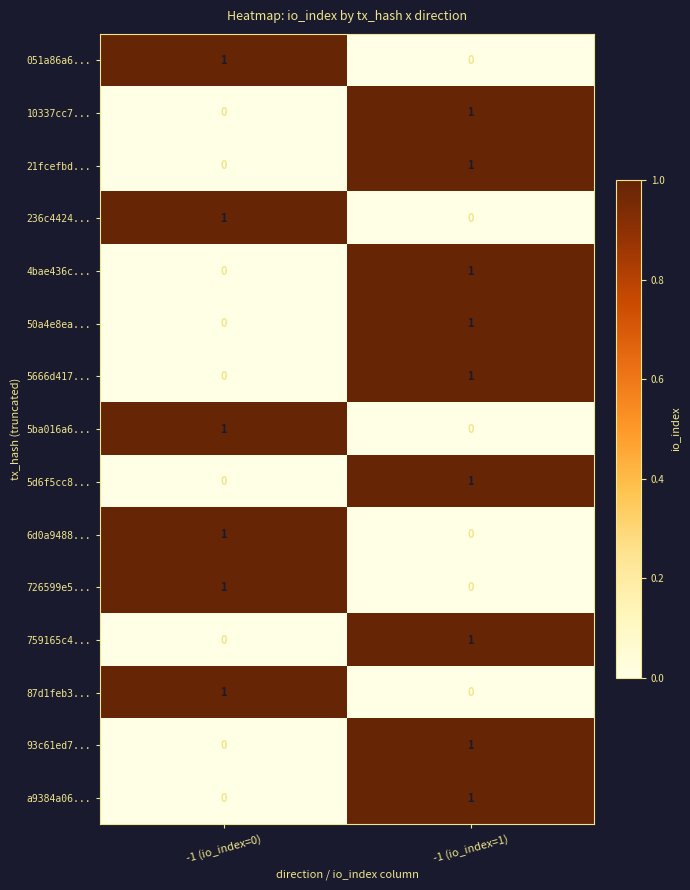

What is the total value across all series at -1 (io_index=0)?

6